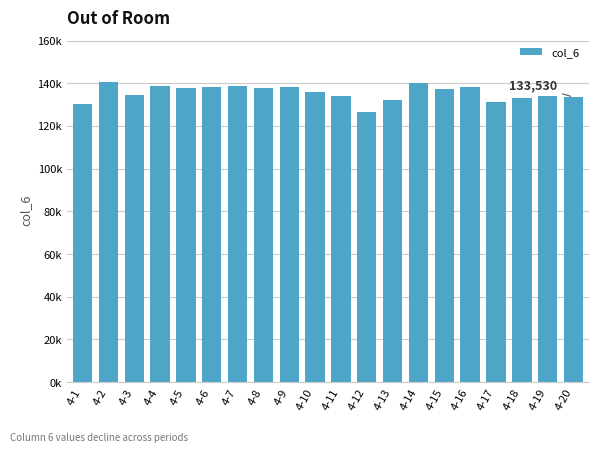

What is the minimum value shown in the chart?

126470